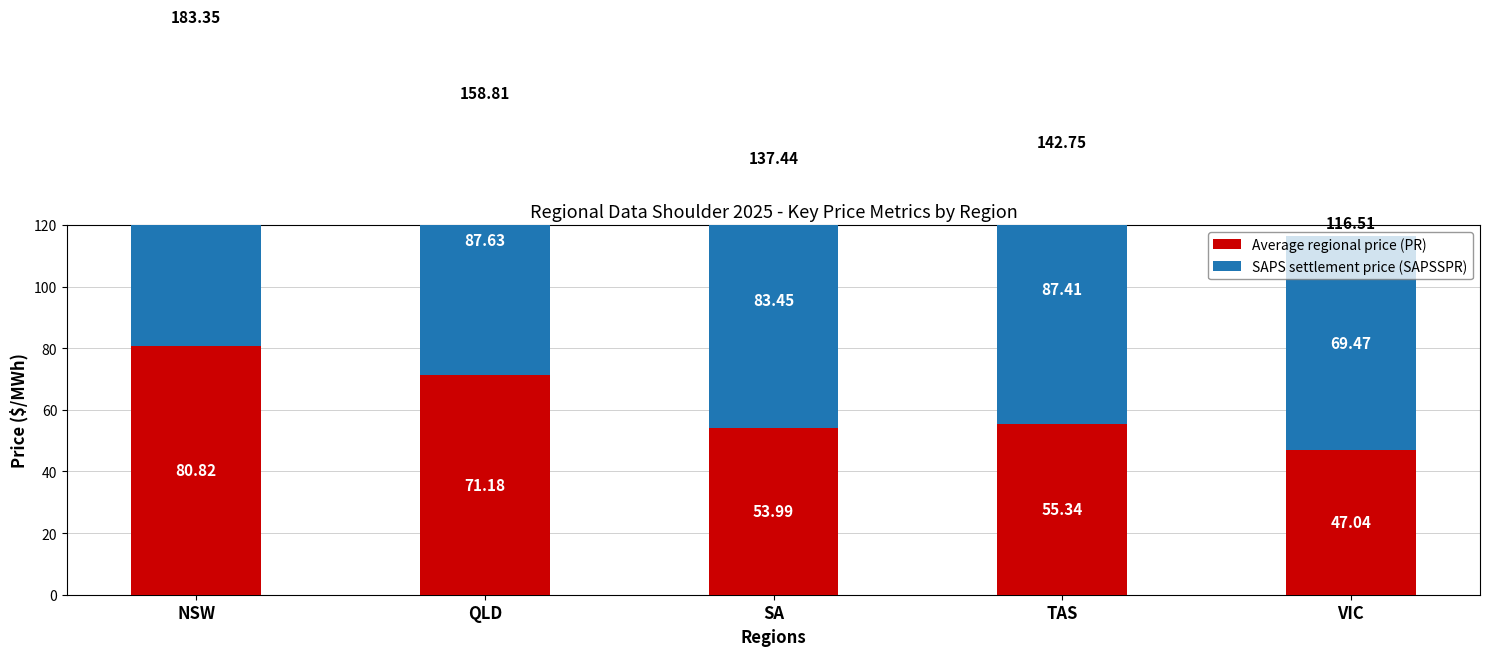

Between NSW and TAS, which series saw the biggest shift?

Average regional price (PR)